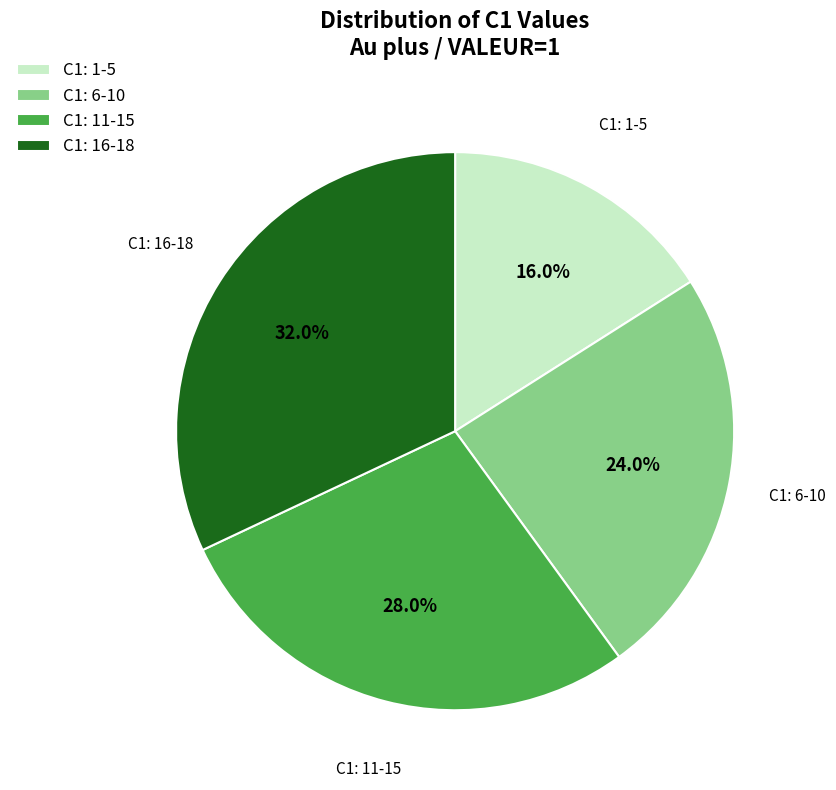

How much of the chart is everything except C1: 11-15?

72.0%